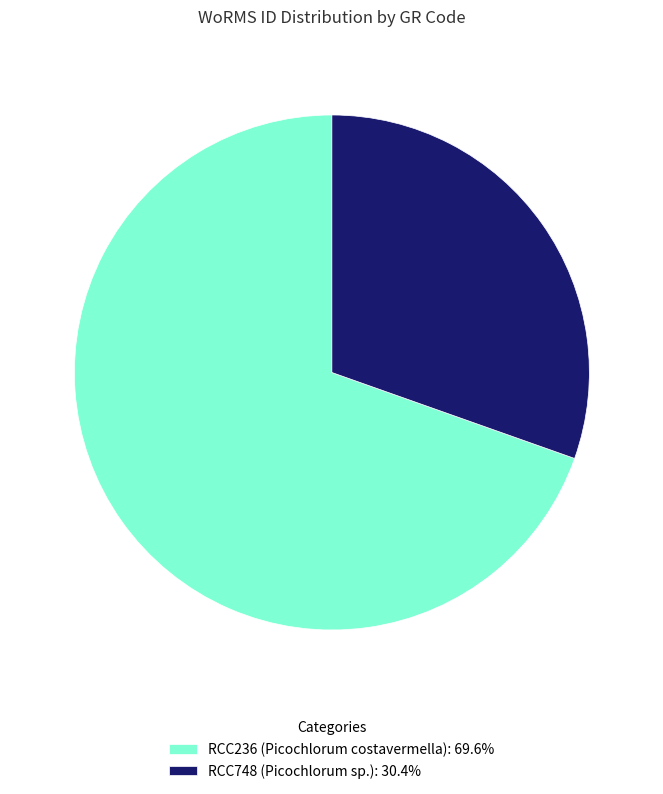

What is the majority slice?

RCC236 (Picochlorum costavermella)